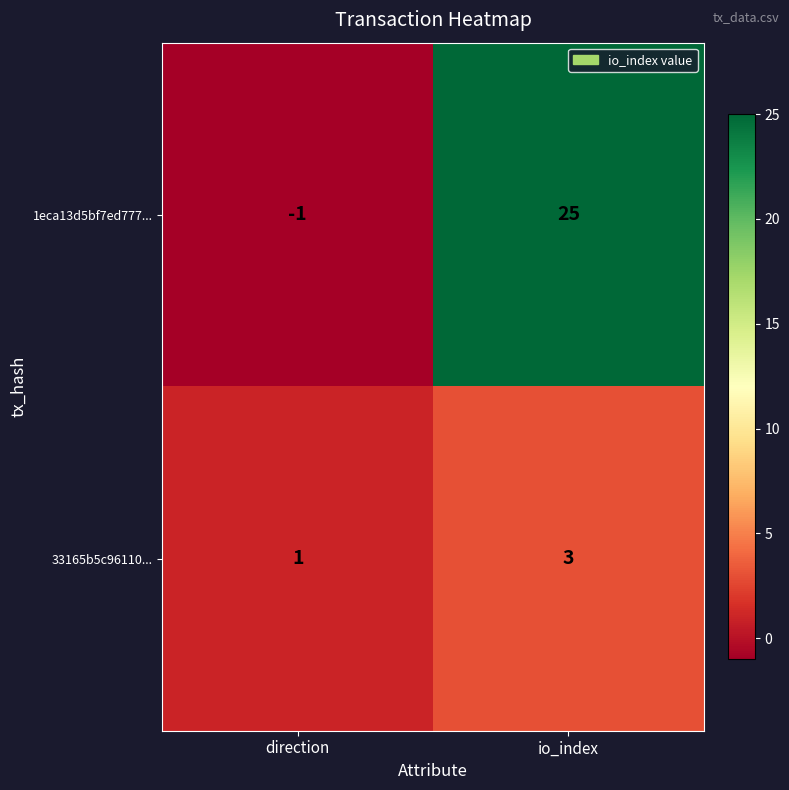

Reading left to right, extract all data points from this chart.

1eca13d5bf7ed777...: -1	25
33165b5c96110...: 1	3